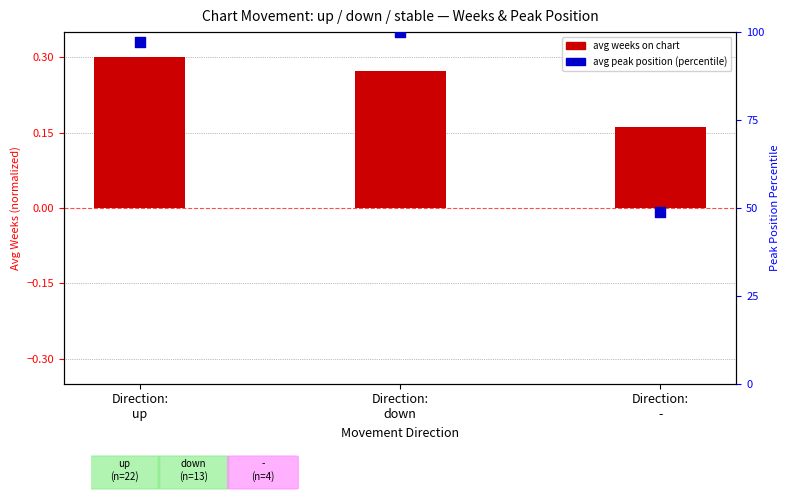

Which series has the largest Y range (max minus min)?

avg peak position (percentile)